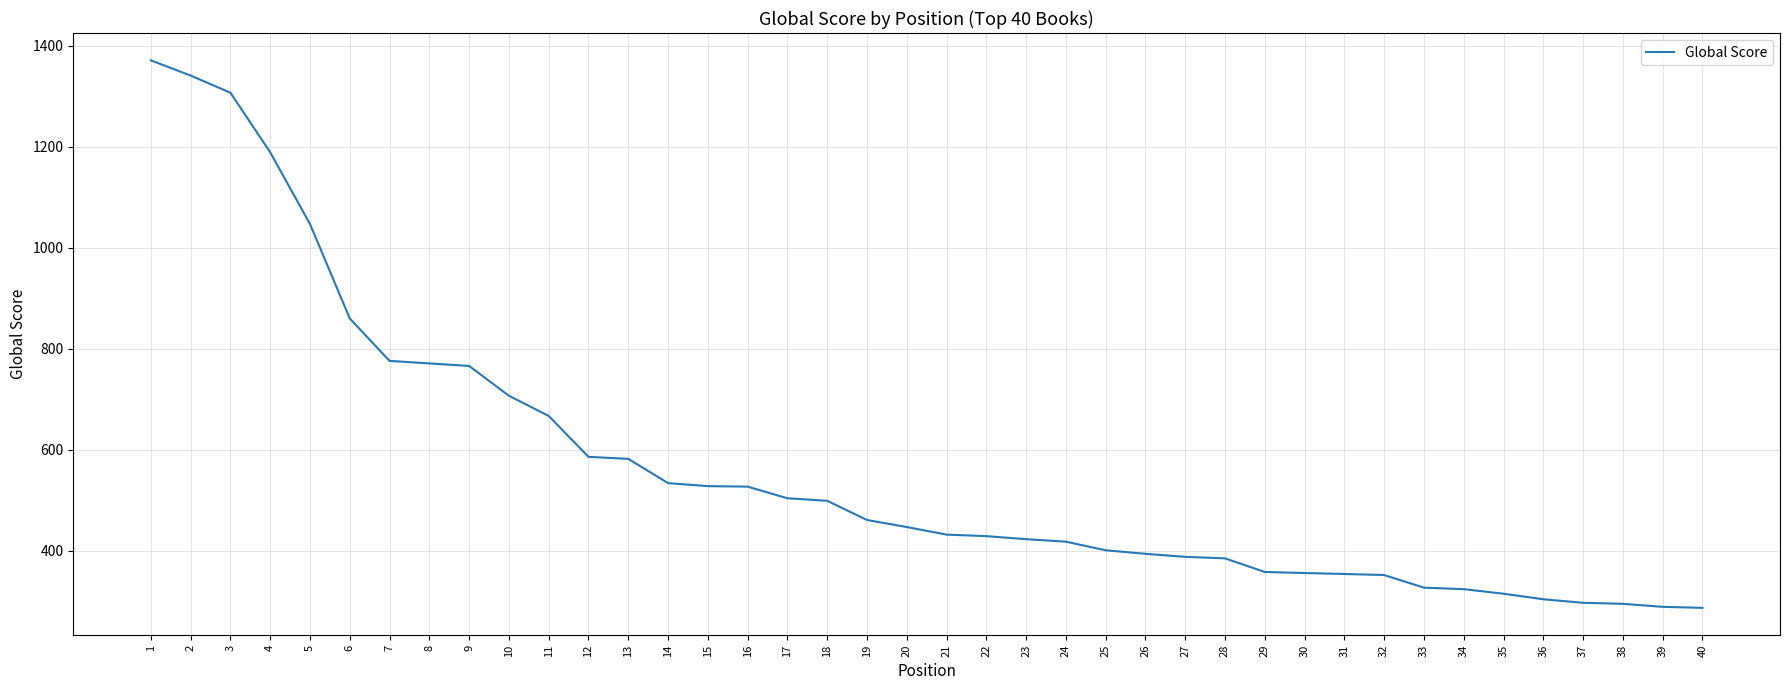

The chart shows a value of 244 at 31. True or false?

False